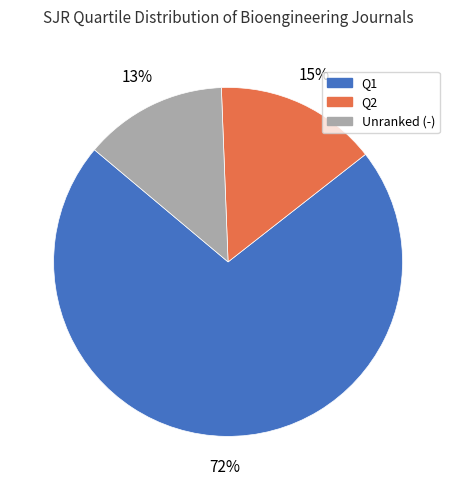

Which slice represents more than half of the pie?

Q1